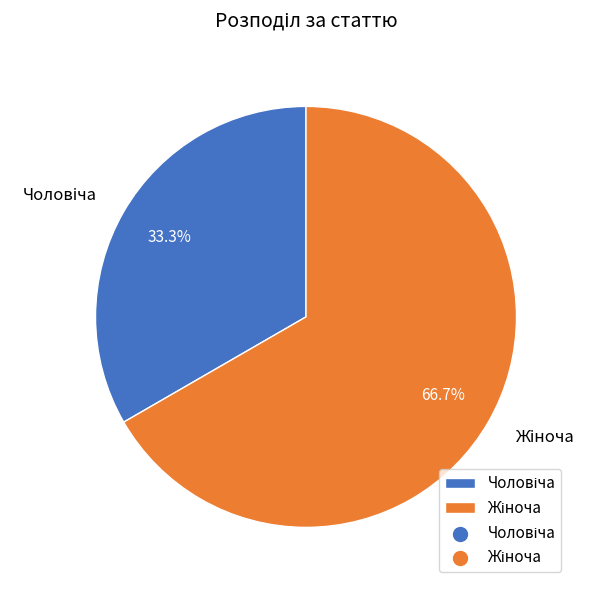

Is there a majority slice in this chart?

Yes